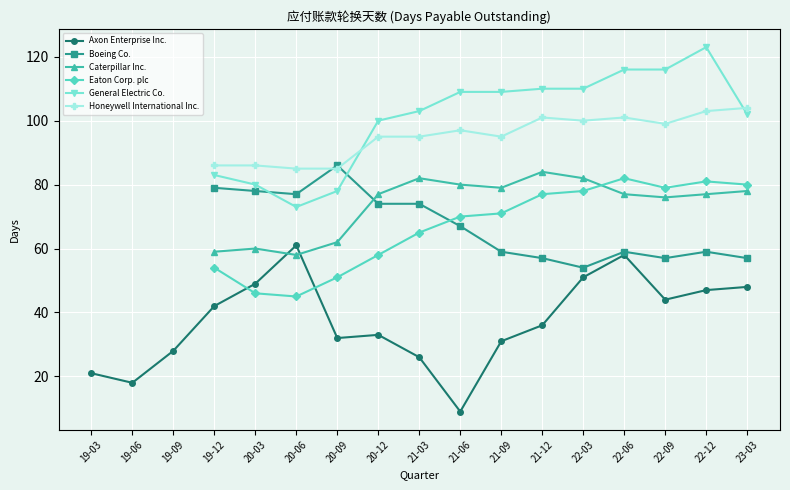

At which category does the chart reach its minimum across all series?

21-06